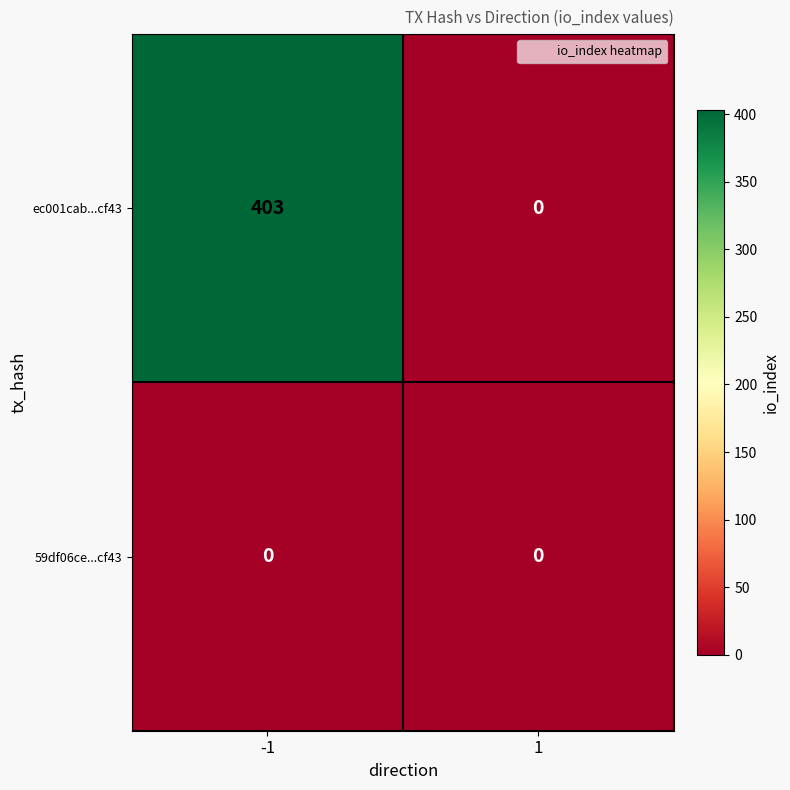

Reading left to right, extract all data points from this chart.

ec001cab...cf43: 403	0
59df06ce...cf43: 0	0